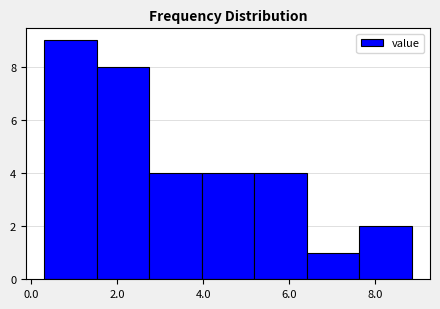

How tall is the bar that spans 1.6 to 2.8 on the x-axis? Neither the bar edges nor the heights are printed on the chart, so give them approximately, as read against the axes.

8